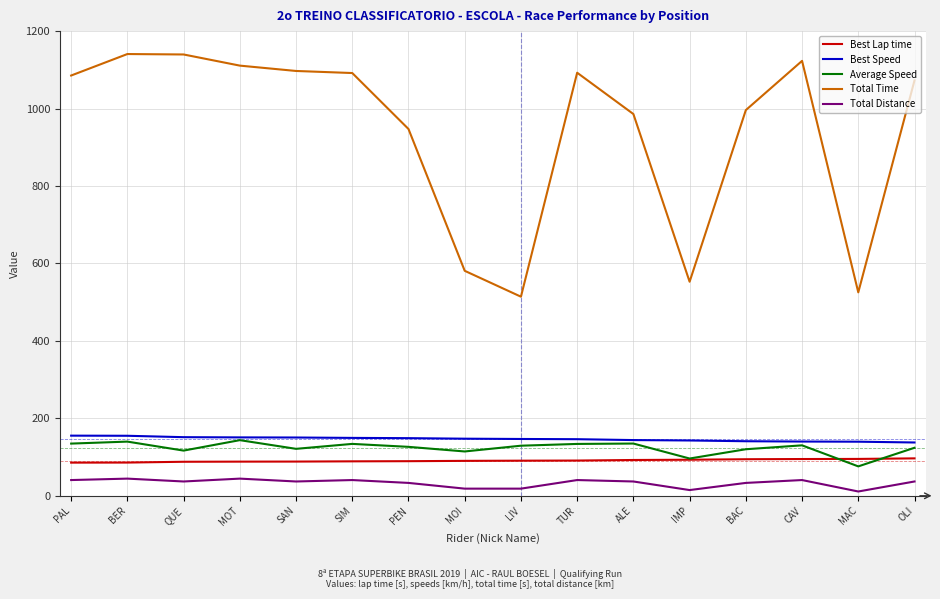

True or false: Total Distance has more than 1 points higher than both neighbors.

True